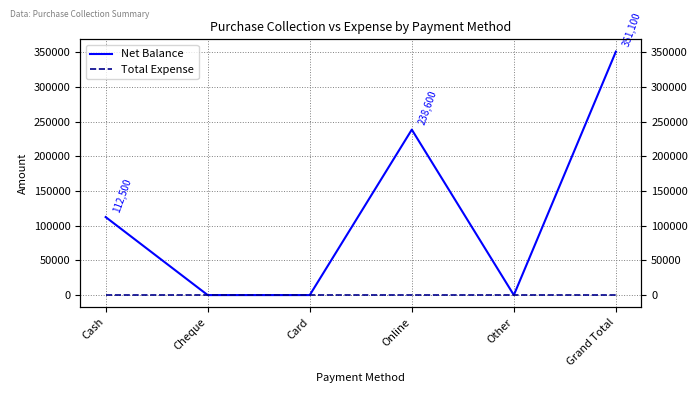

At which category does the chart reach its peak across all series?

Grand Total